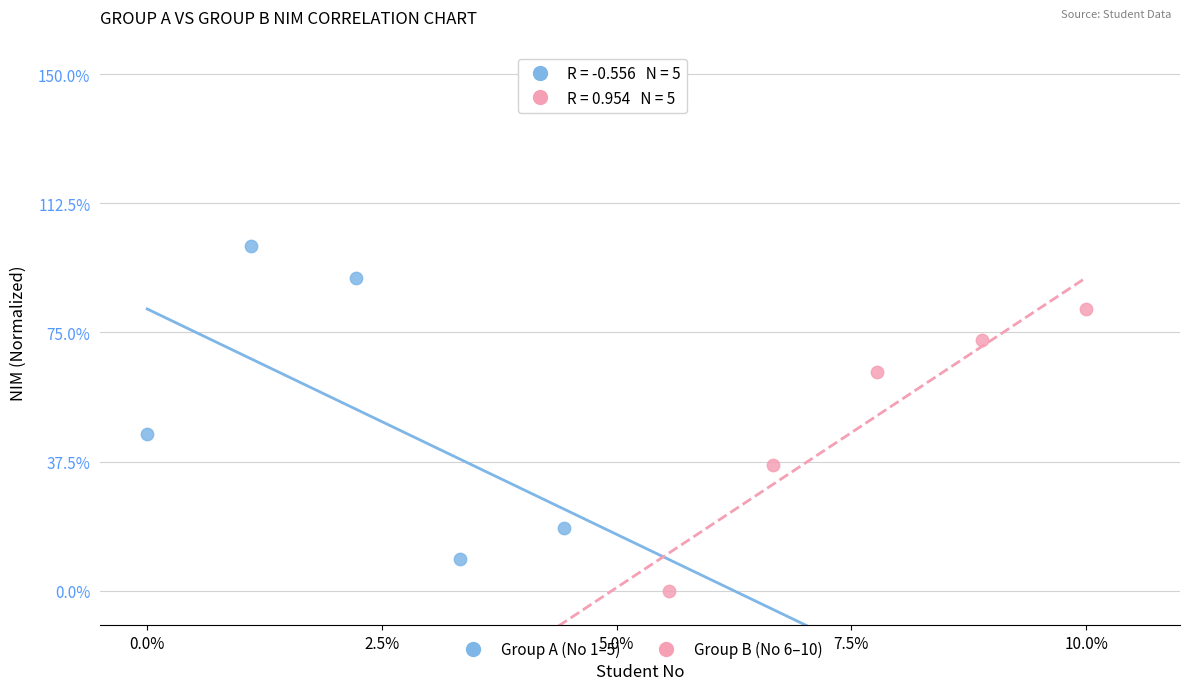

Which series contains the lowest Y value?

Group B (No 6–10)